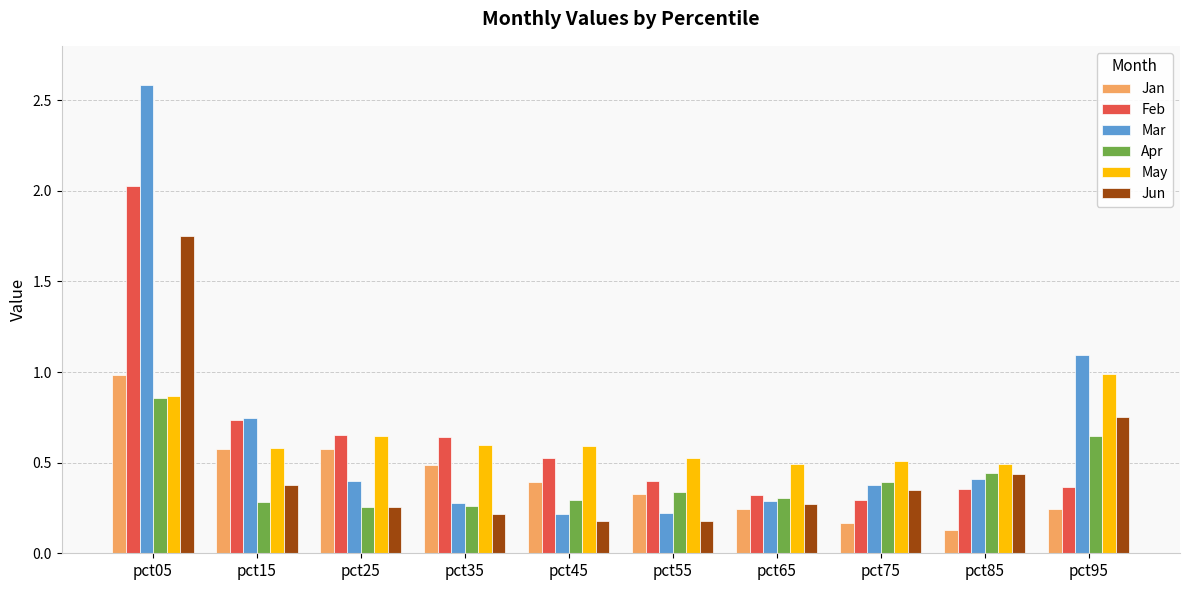

The Mar series shows 1.3 at pct15. True or false?

False